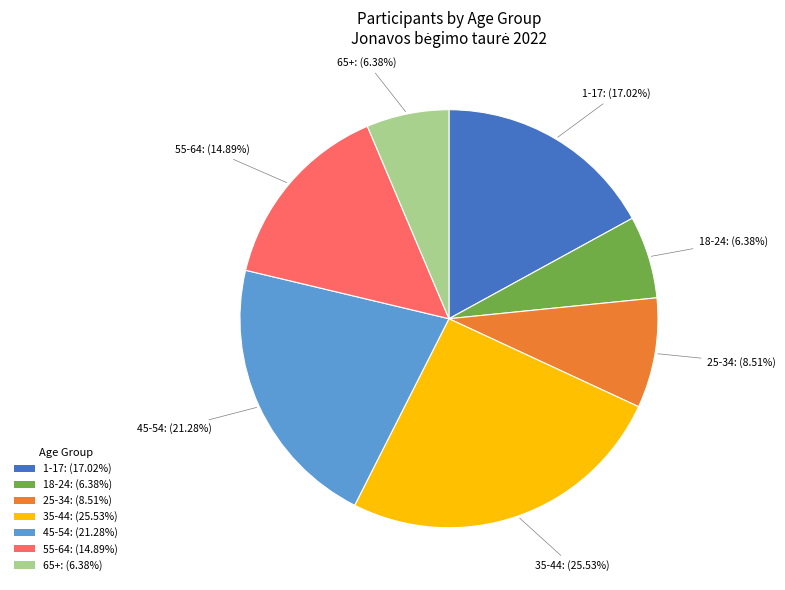

Which category has the biggest portion of the pie?

35-44